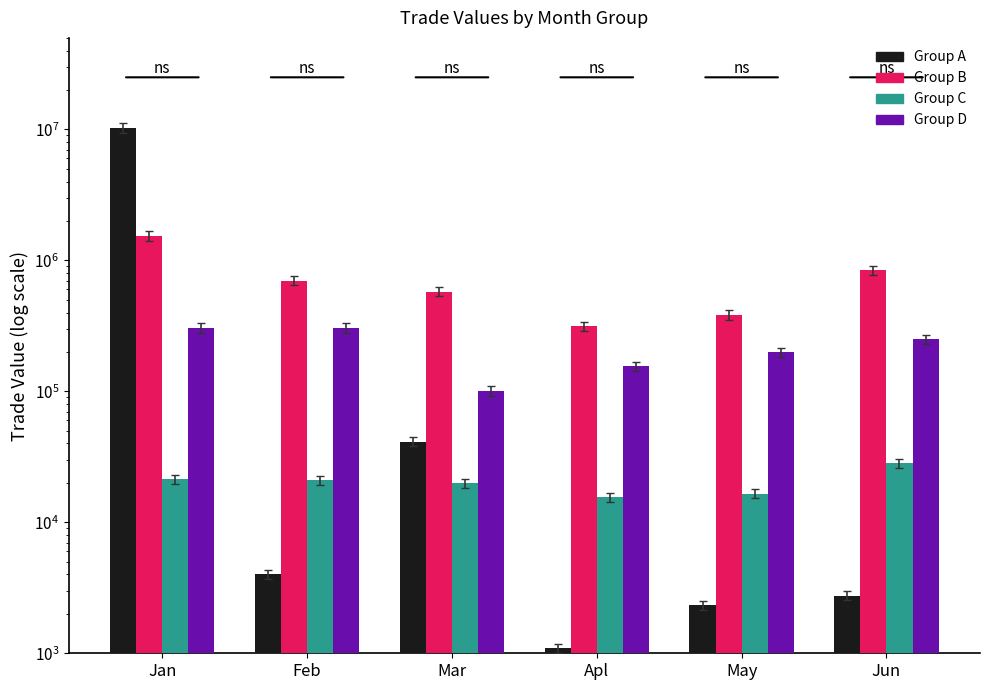

Which series has the widest spread of values?

Group A